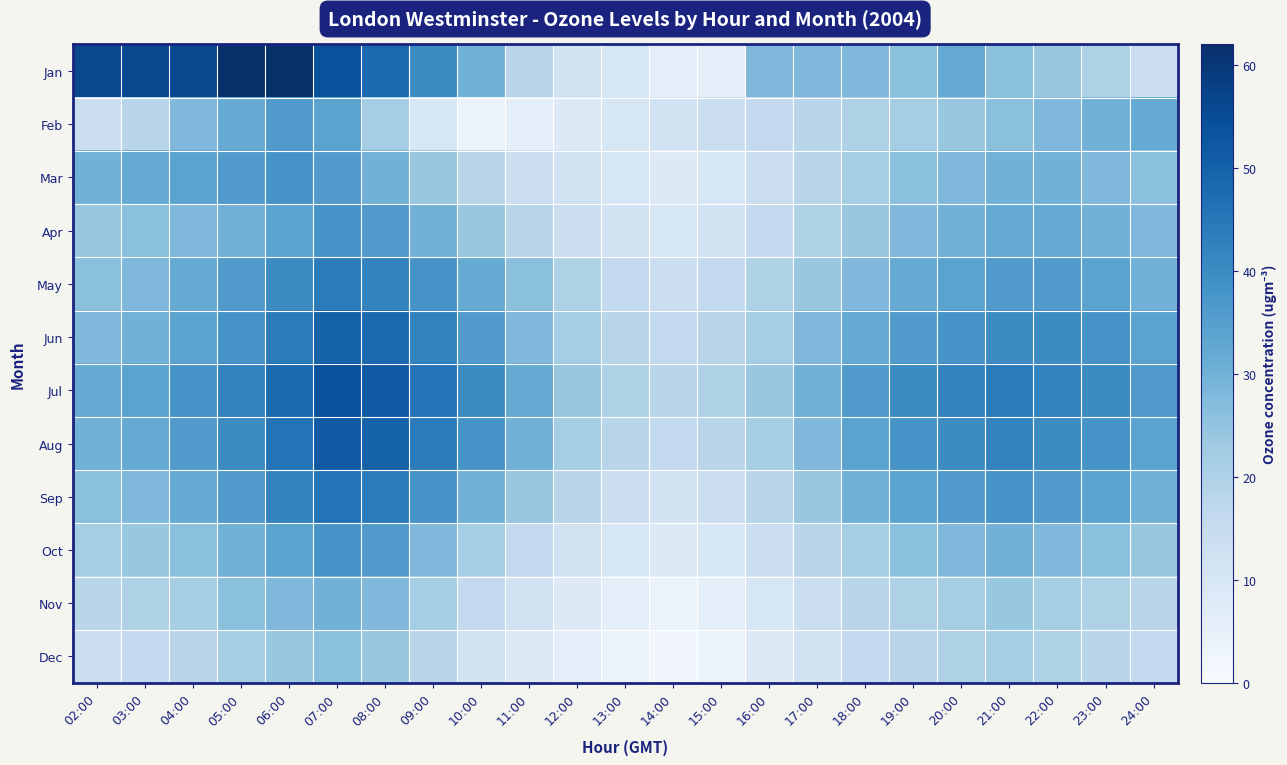

How many categories are shown in the chart?

23